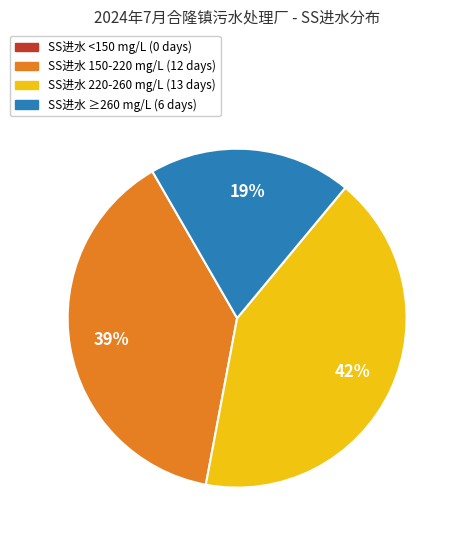

Does any single category account for the majority?

No